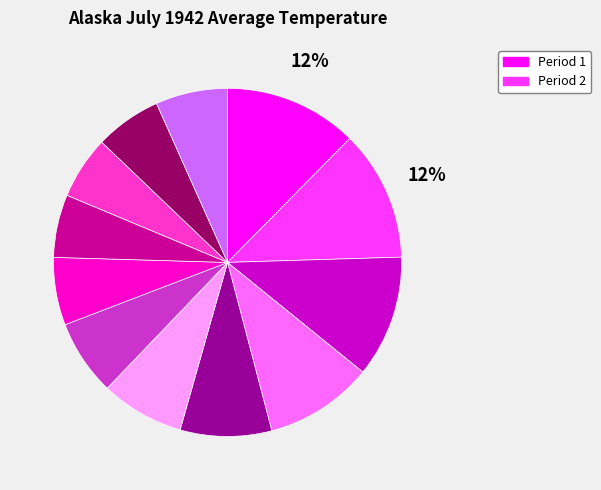

To the nearest percent, what is the average slice percentage?

8%